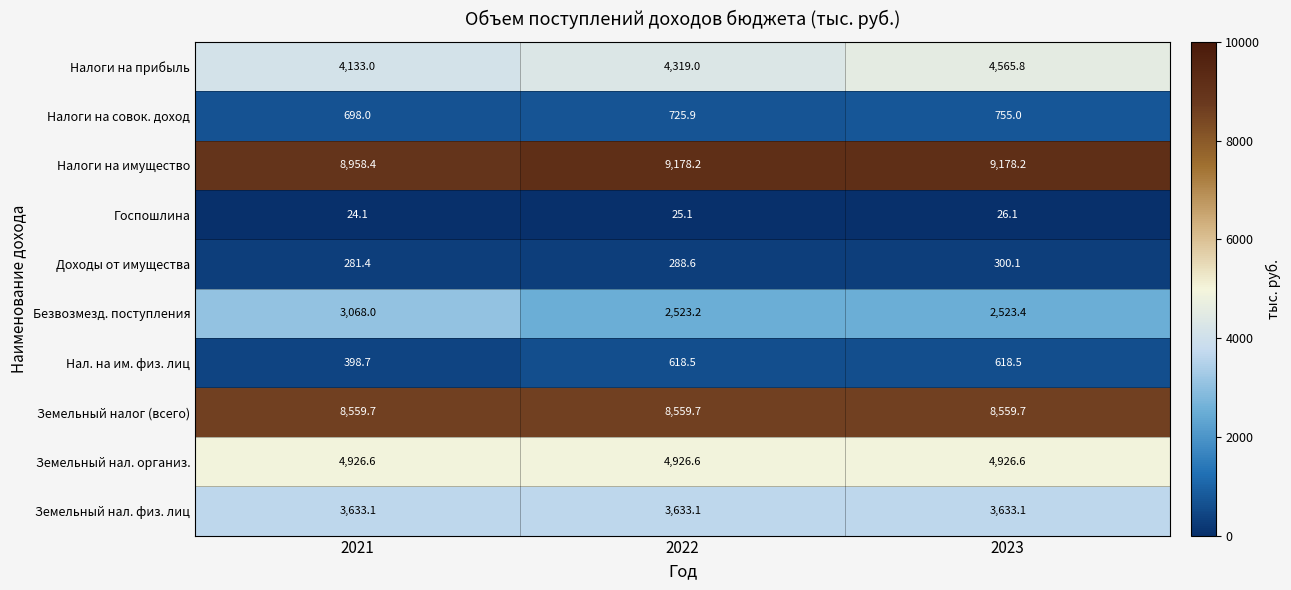

True or false: Госпошлина has a value of 24.1 at 2021.

True